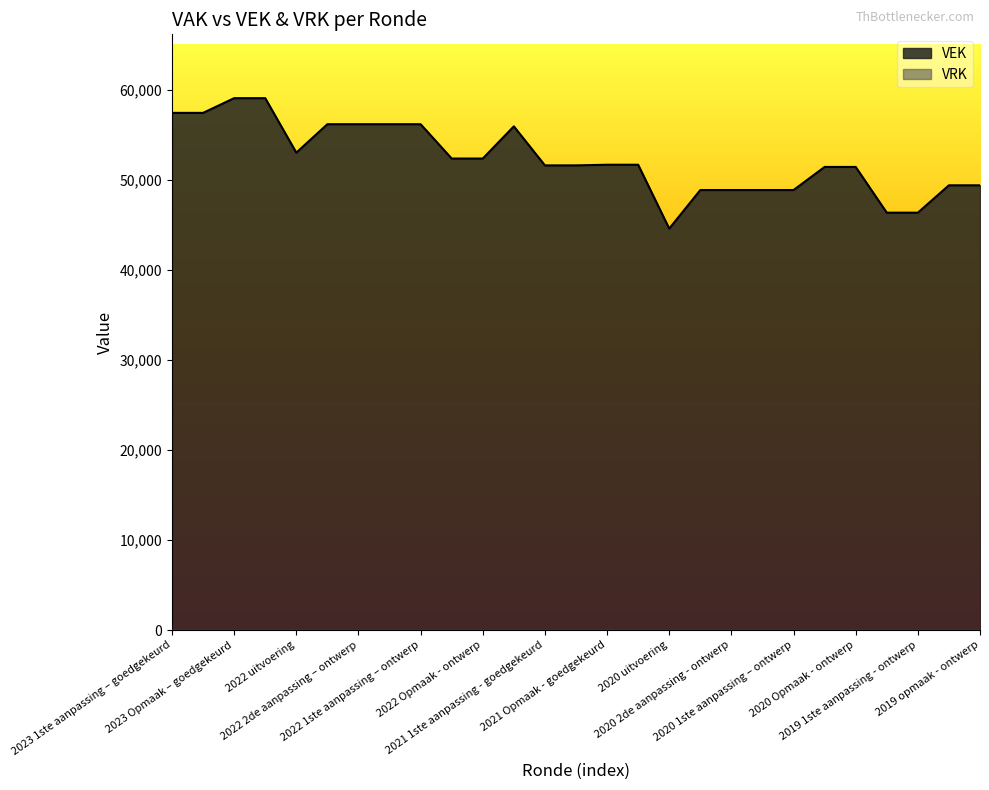

Count the number of data series in this chart.

2